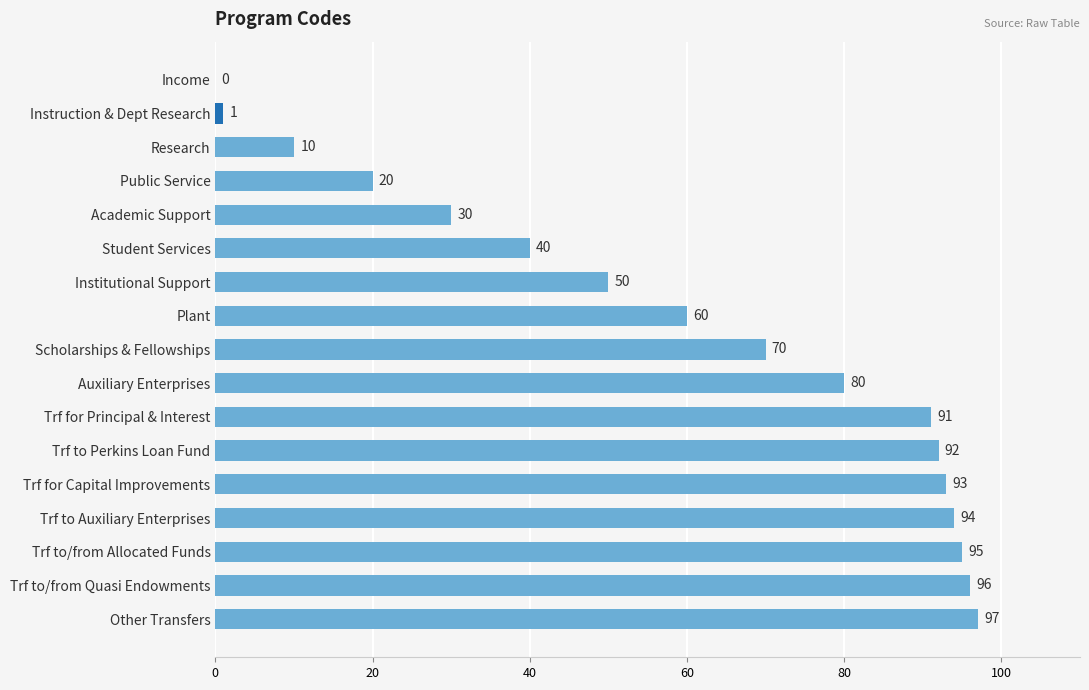

At which label is the value closest to 48?

Institutional Support